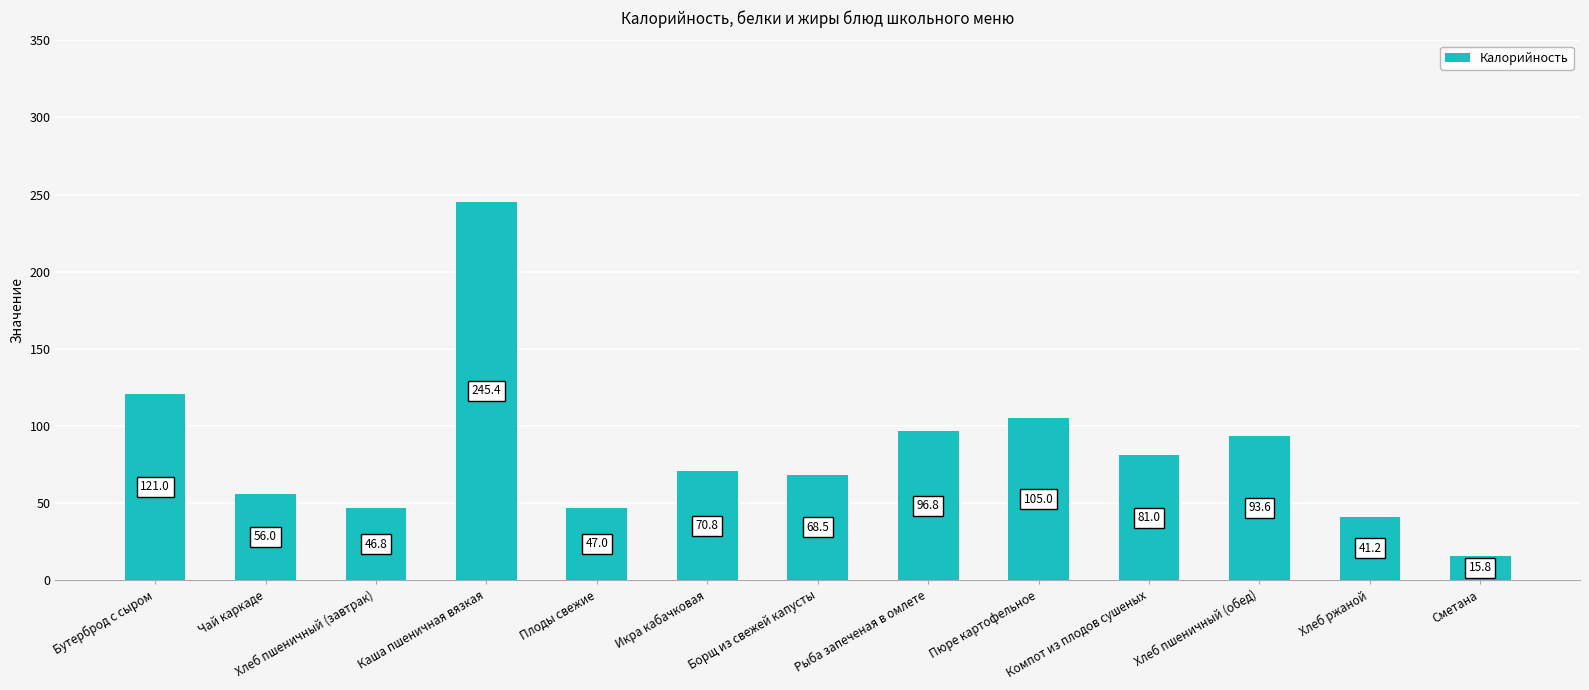

Reading right to left, list all the values displayed in this chart.

15.8	41.2	93.6	81.0	105.0	96.8	68.5	70.8	47.0	245.4	46.8	56.0	121.0